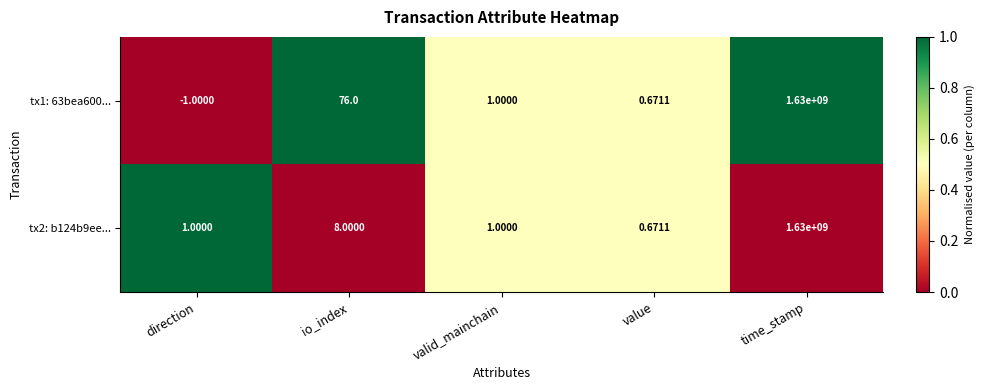

At which label does tx1: 63bea600... reach its peak?

time_stamp